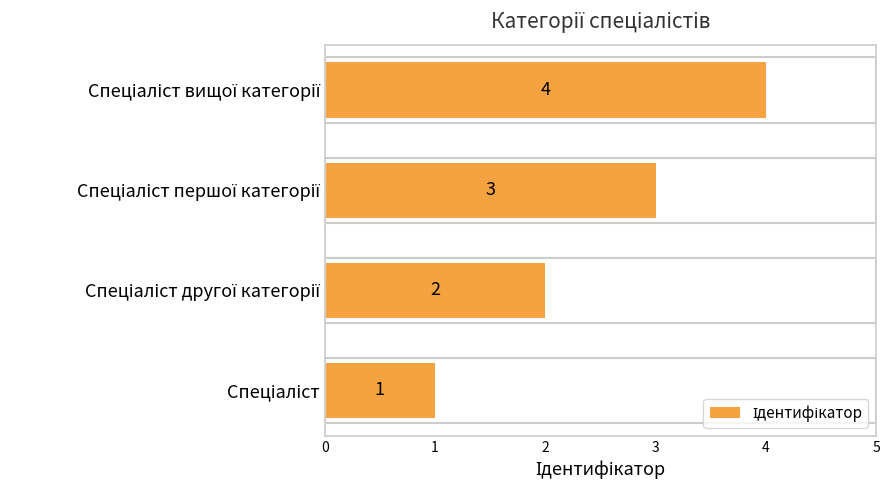

Count the values in the range 2 to 4.

3